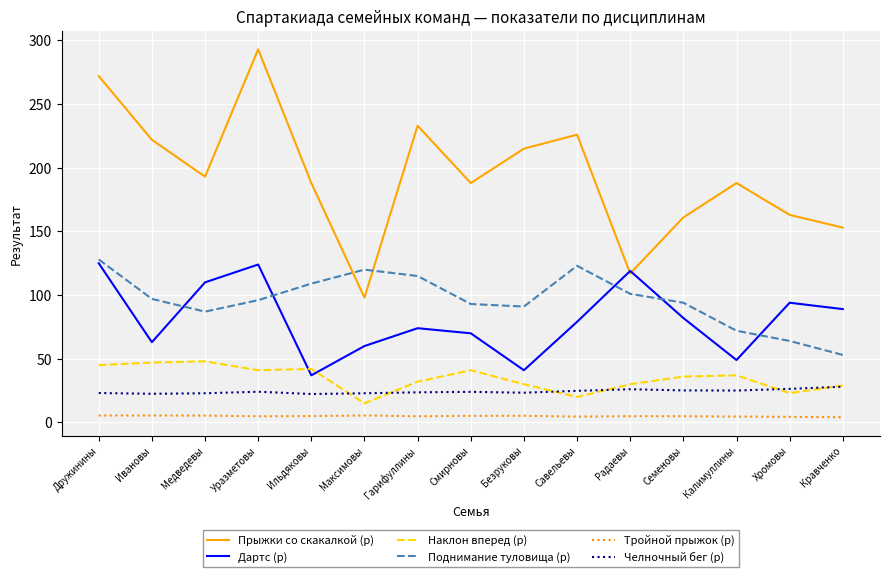

What is the difference between the Прыжки со скакалкой (р) values at Смирновы and Дружинины?

84.0